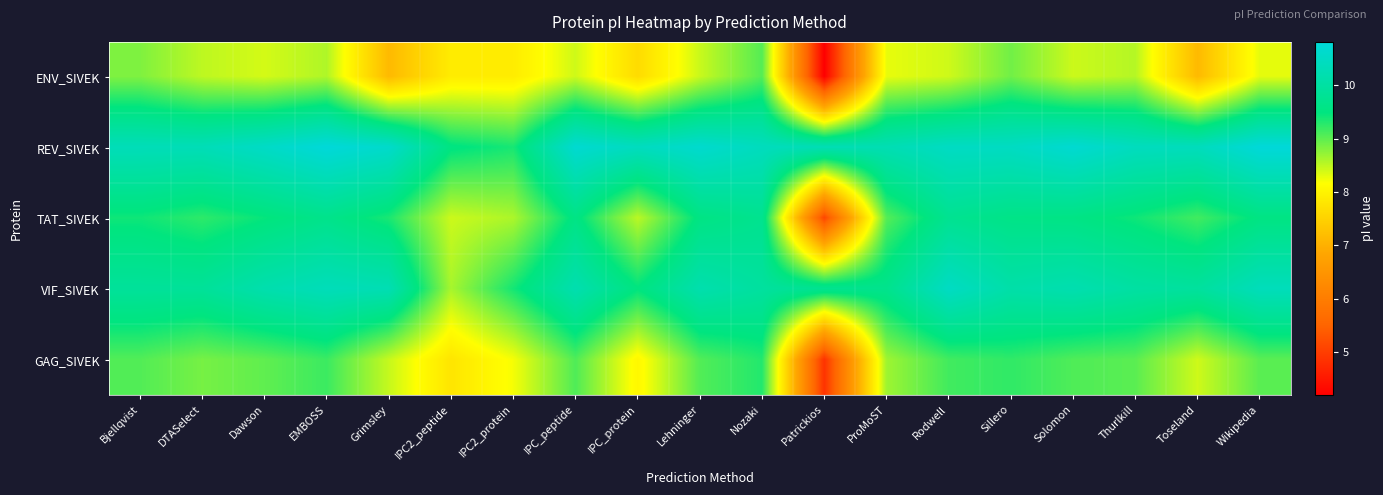

Which category has the highest value across all series?

EMBOSS